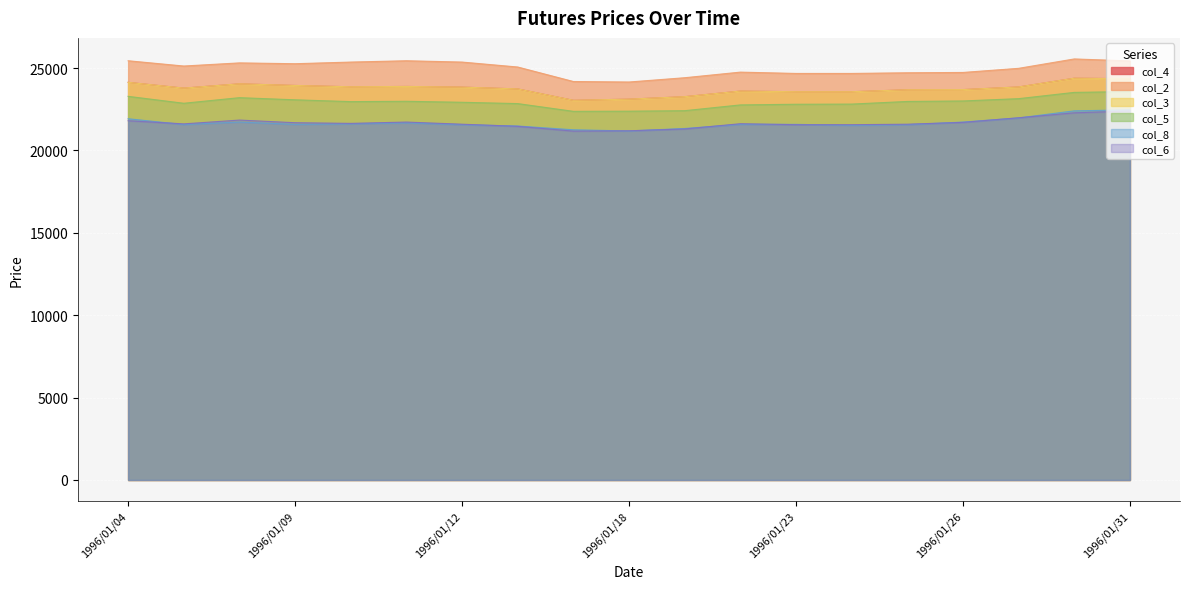

Where is col_6 nearest to the value 21780?

1996/01/04